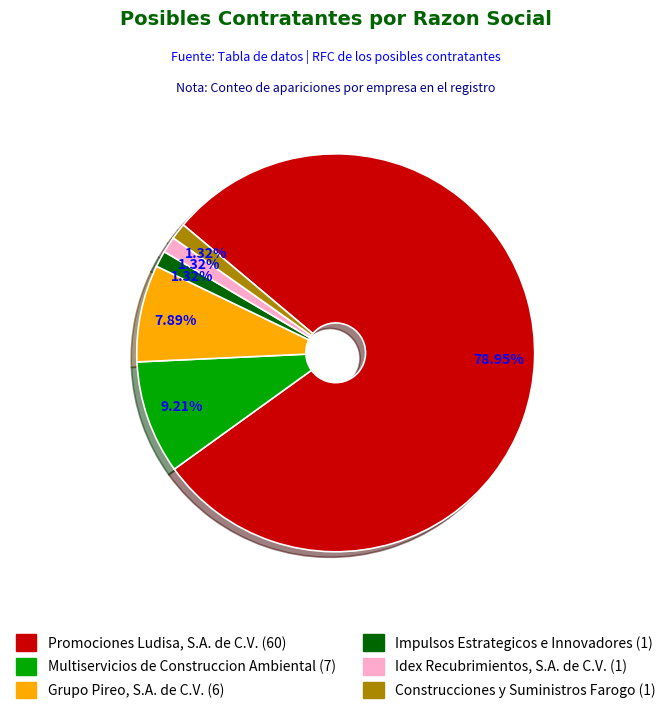

To the nearest percent, what is the difference between the largest and smallest slice percentages?

78%